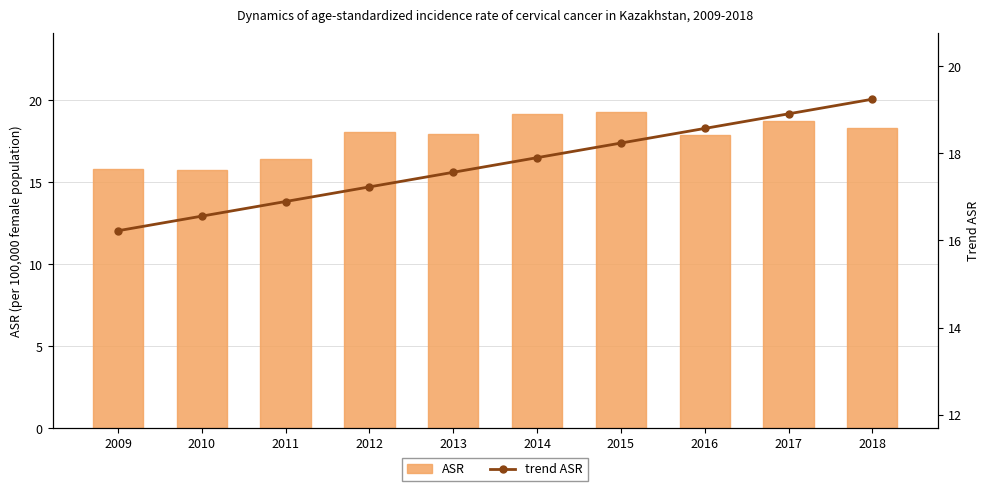

True or false: trend ASR has a value of 17.9 at 2014.

True